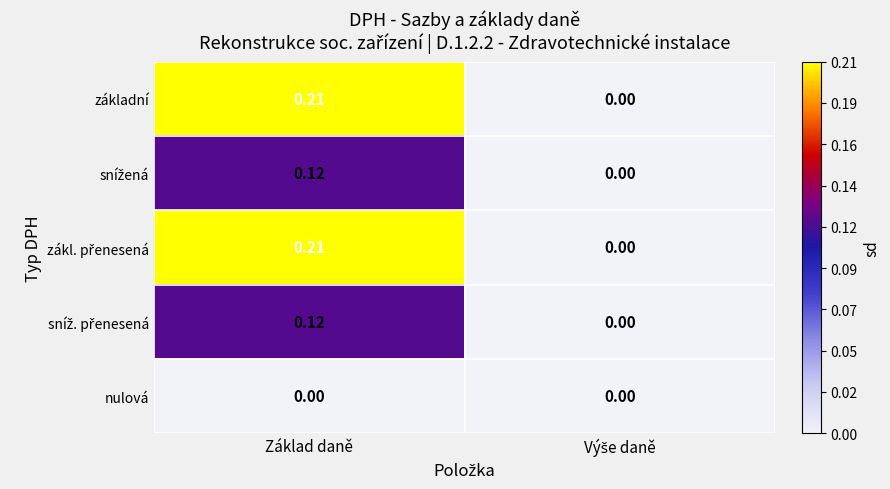

How many categories are shown in the chart?

2